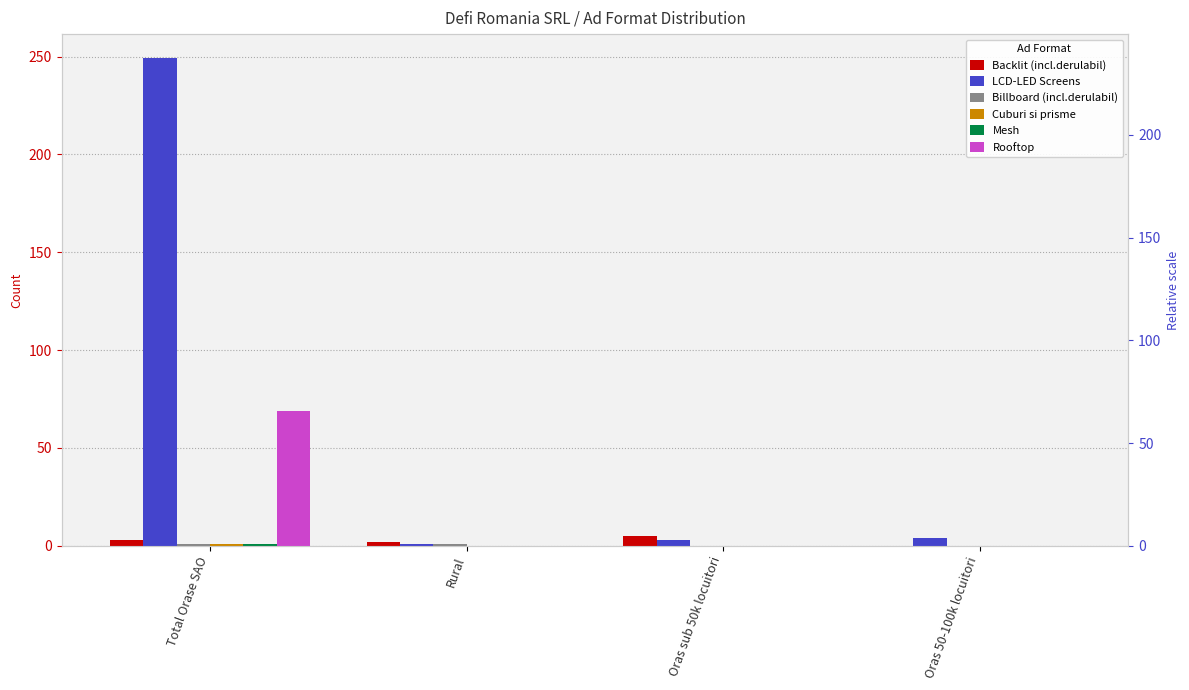

How many values in Cuburi si prisme are above zero?

1